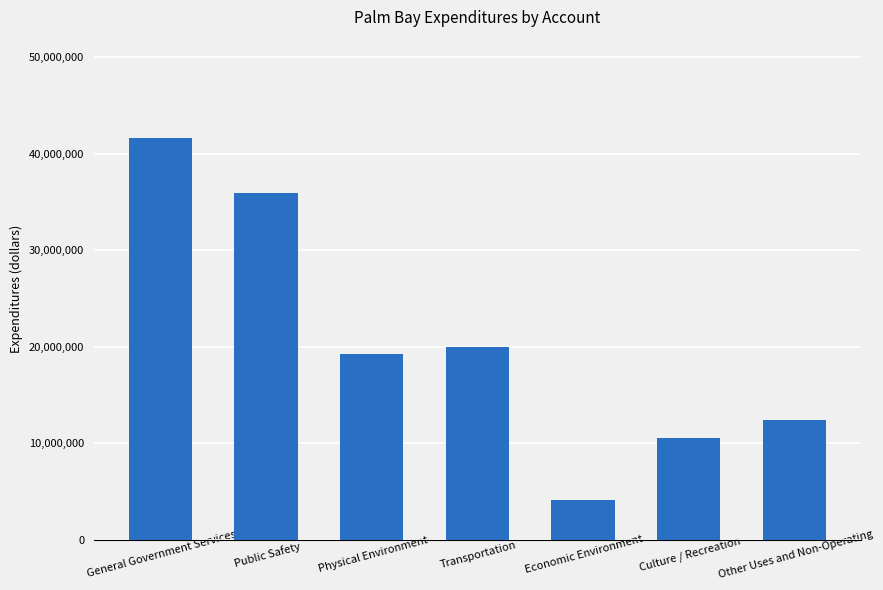

Is it true that the value at Other Uses and Non-Operating is 8622135?

False